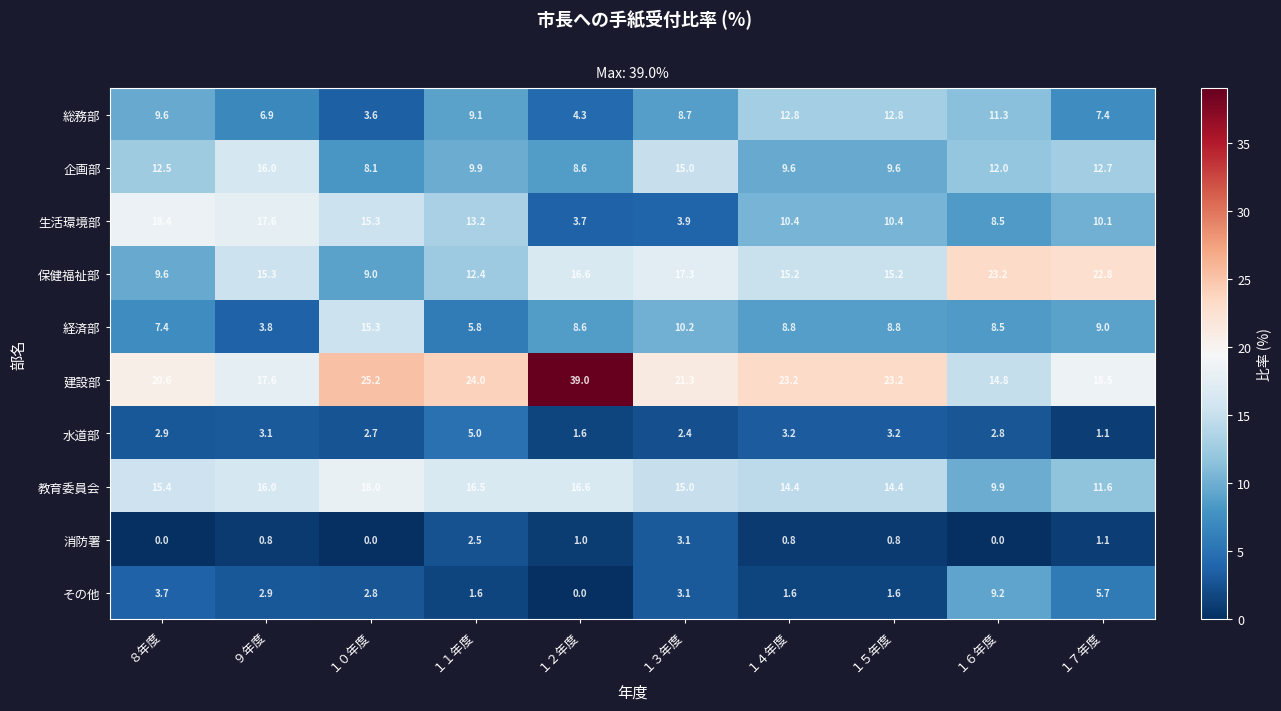

Which category has the lowest value in the 教育委員会 series?

１６年度